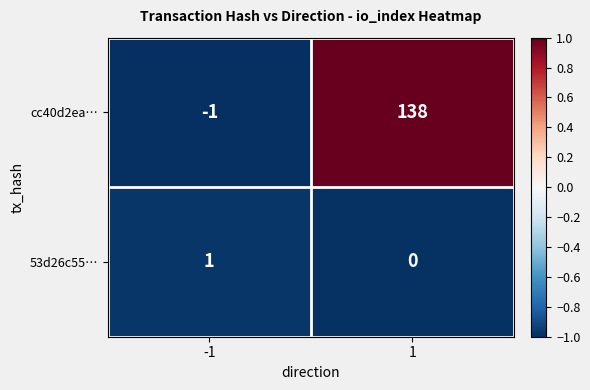

At 1, list the series in order from largest to smallest.

cc40d2ea…, 53d26c55…